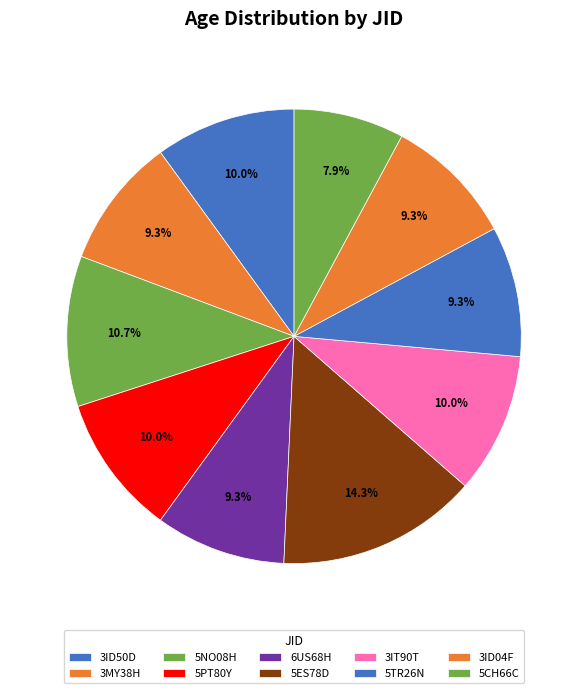

How many segments does this pie chart have?

10